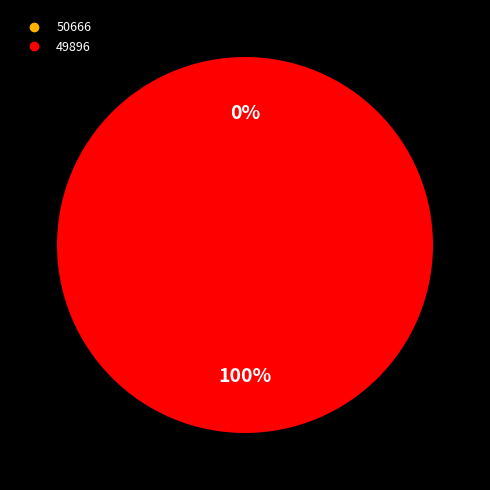

How many slices are in this pie chart?

2